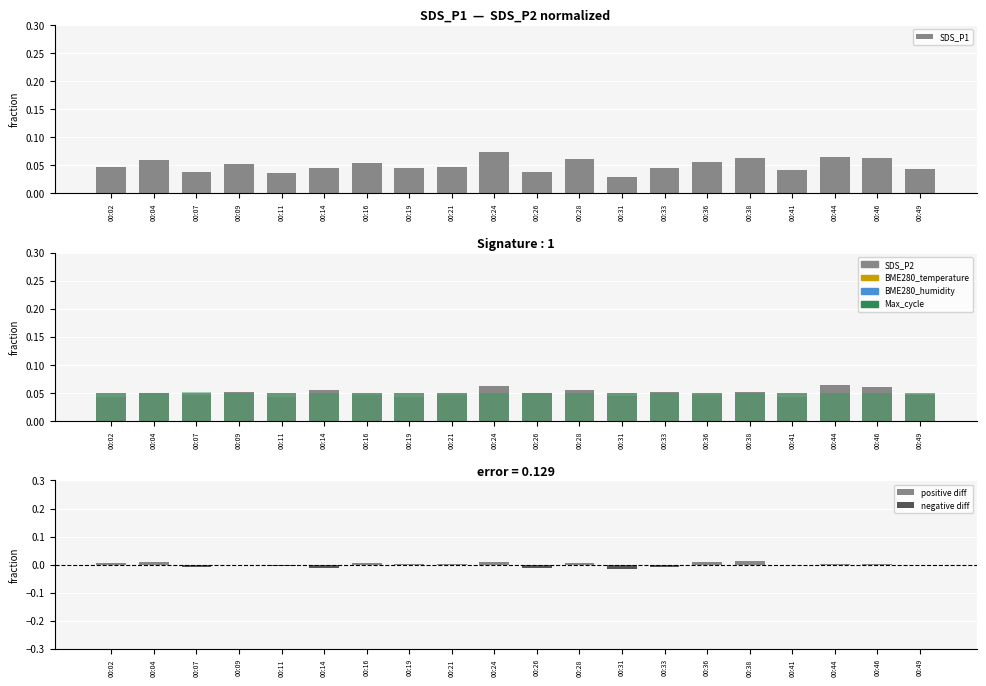

What are all the series names shown in the legend?

SDS_P1, SDS_P2, BME280_temperature, BME280_humidity, Max_cycle